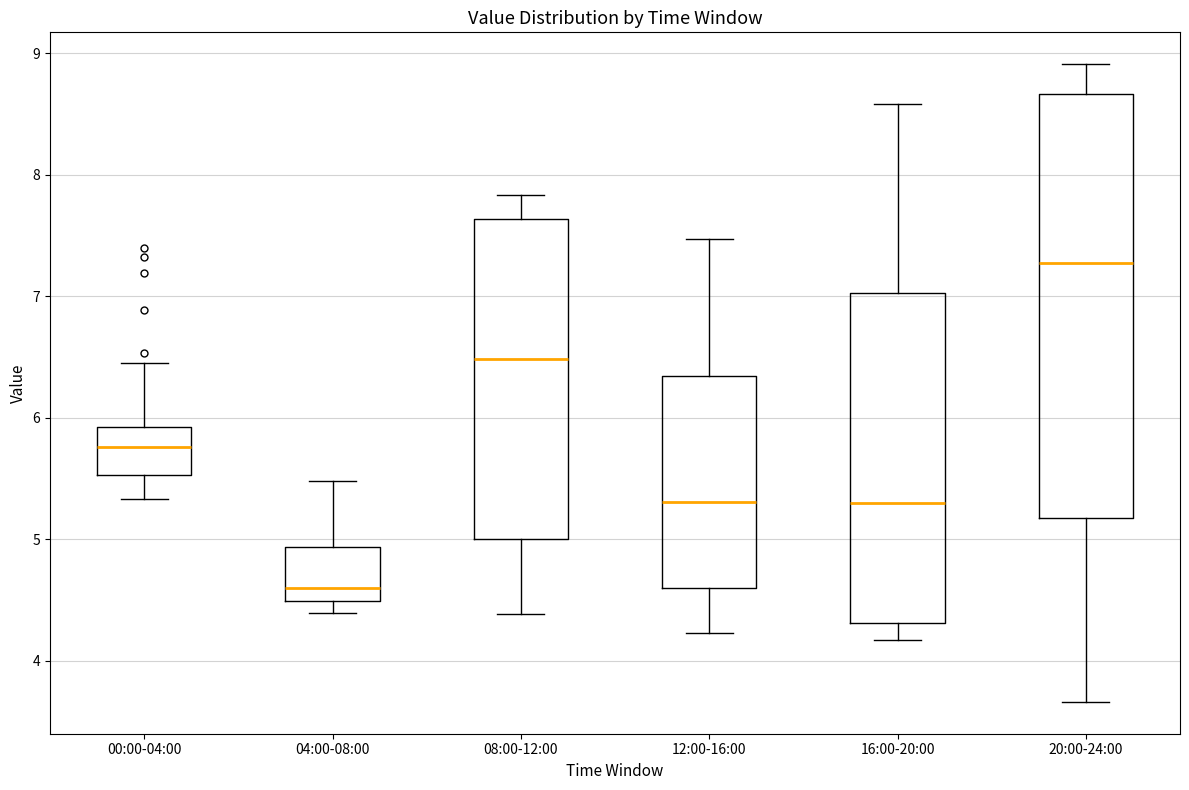

Where does the lower whisker of the box for 12:00-16:00 end on the y-axis? The values are not printed on the chart, so give them approximately, as read against the axis.

4.2